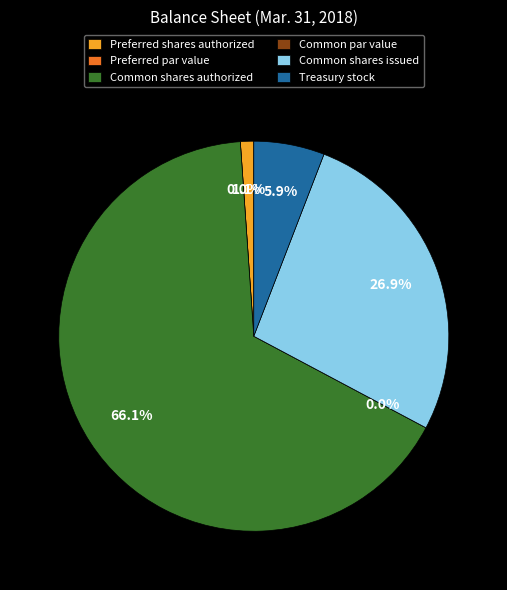

Combined, do Treasury stock and Common par value account for over 50%?

No